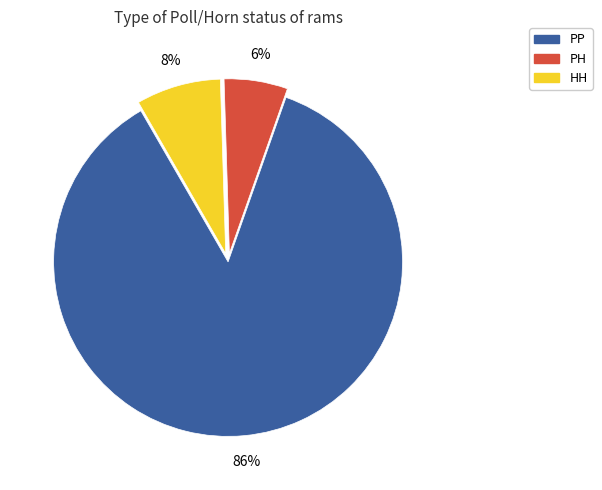

Does HH account for over 50% of the chart?

No